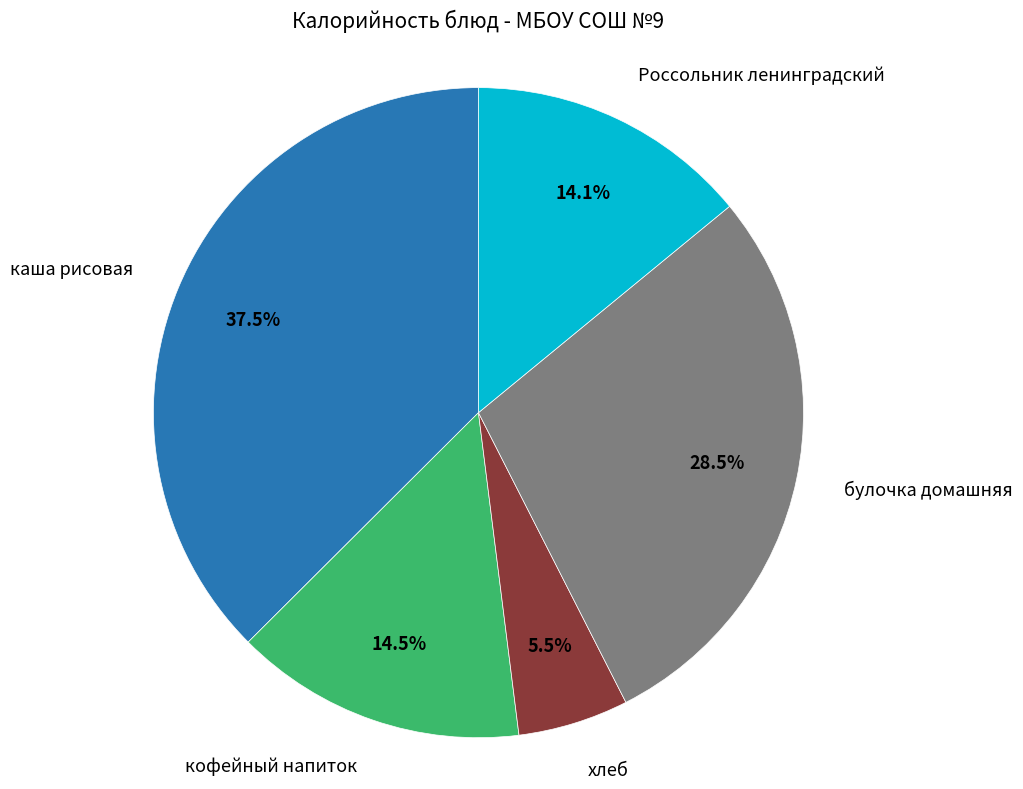

Which category has the smallest portion of the pie?

хлеб